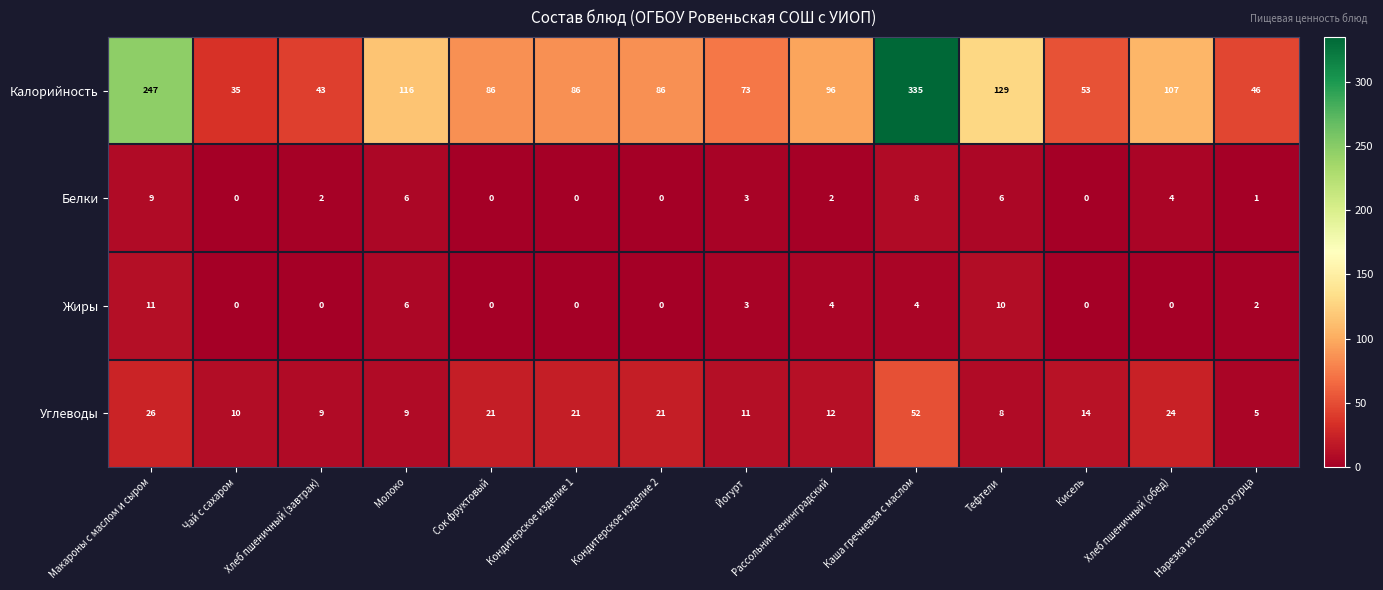

How many categories are shown in the chart?

14